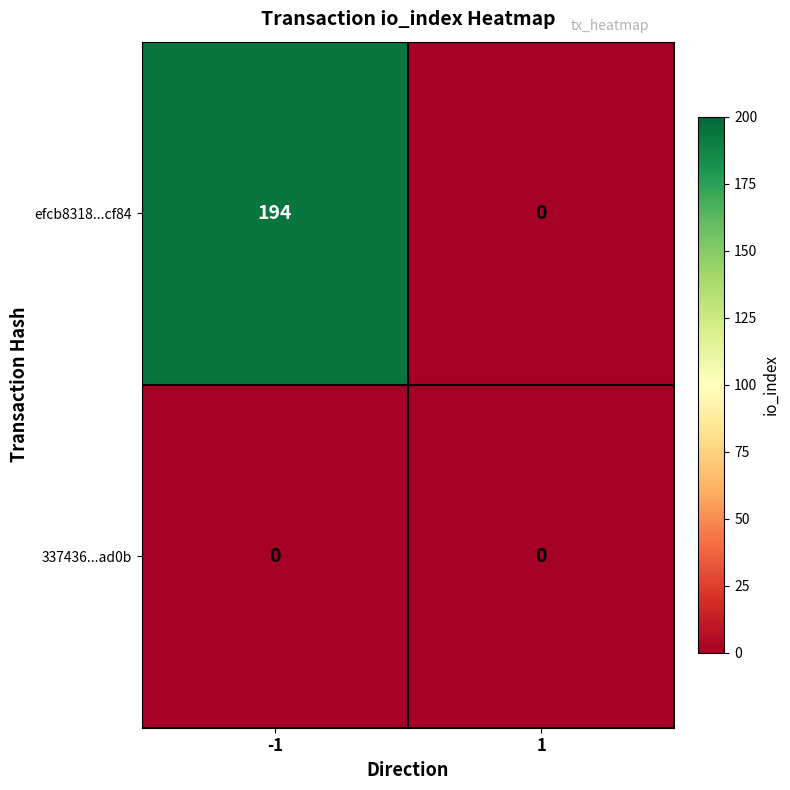

Is the value of 337436...ad0b at 1 greater than the value of efcb8318...cf84 at -1?

No